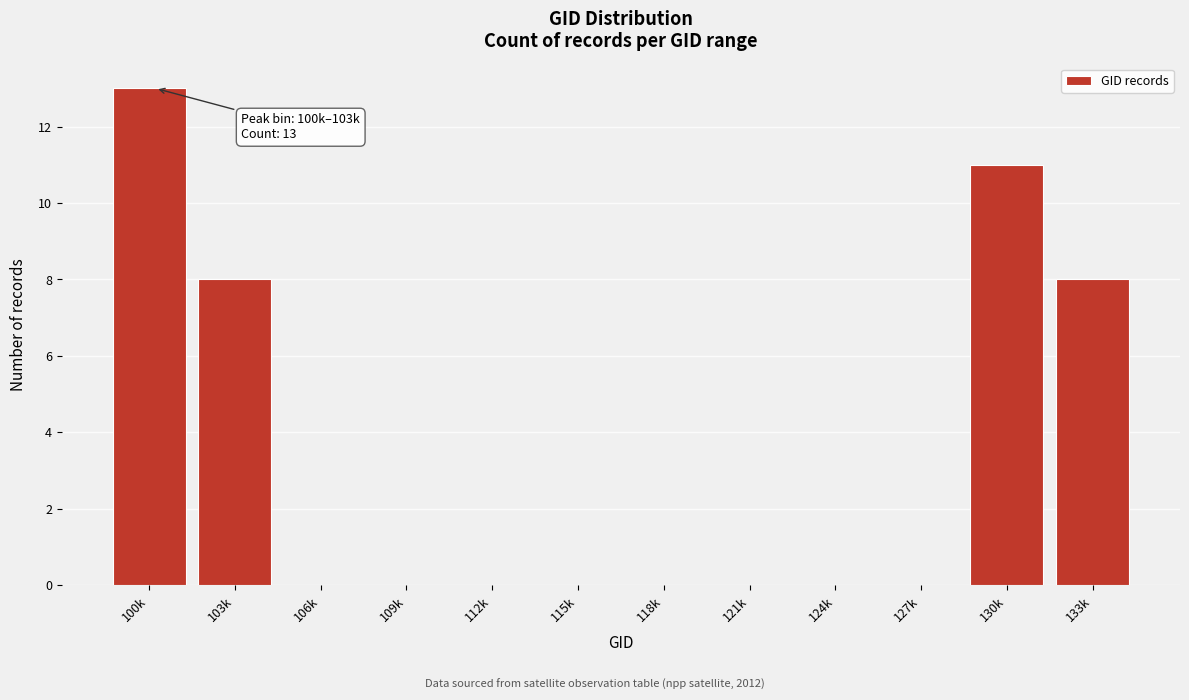

Reading left to right, transcribe all the data shown in this chart.

100k=13	103k=8	106k=0	109k=0	112k=0	115k=0	118k=0	121k=0	124k=0	127k=0	130k=11	133k=8